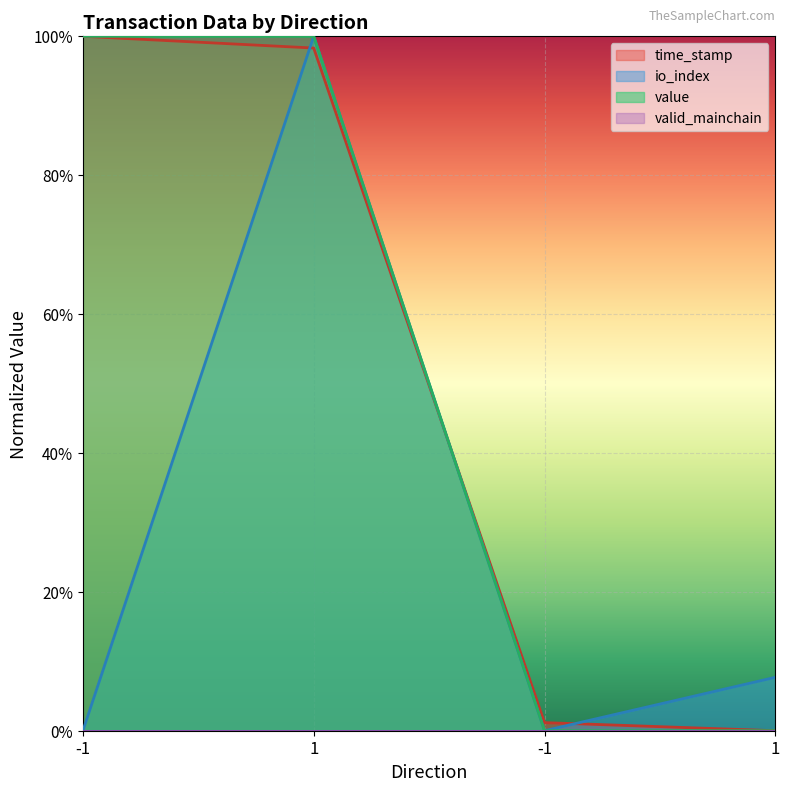

What is the maximum value for value?

1.0